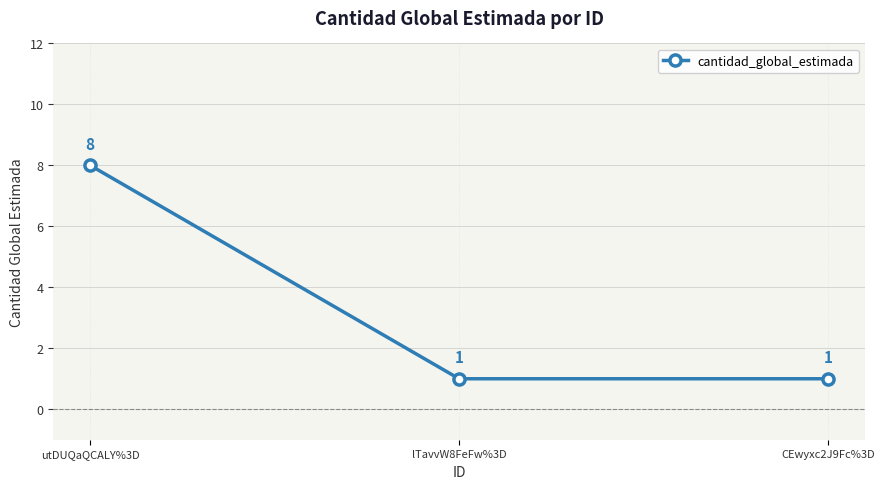

What is the smallest value displayed?

1